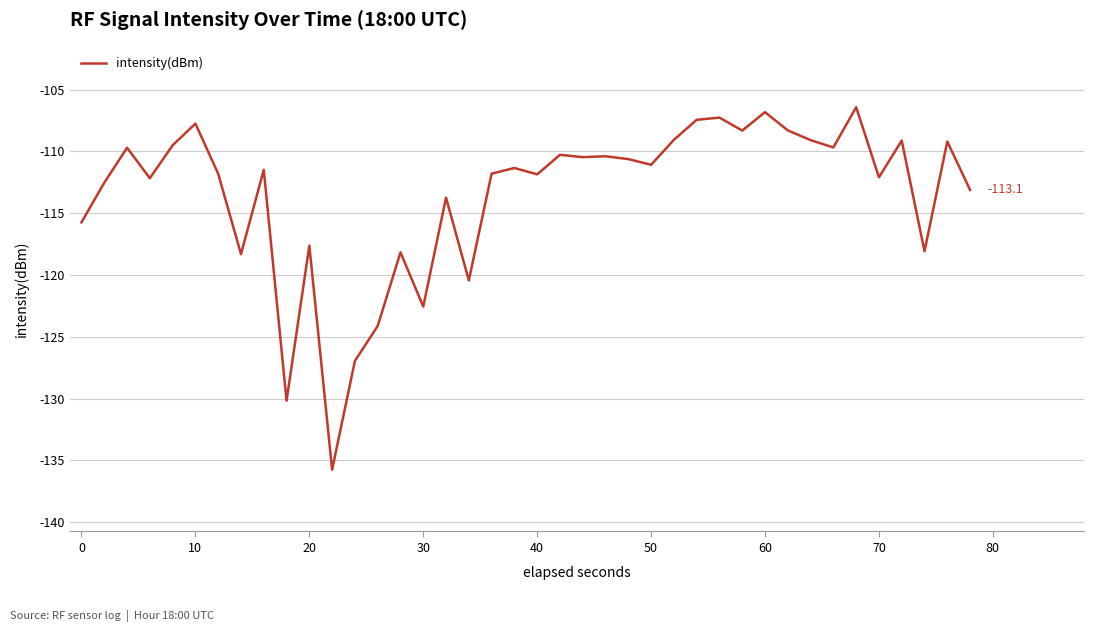

What is the smallest value displayed?

-135.8